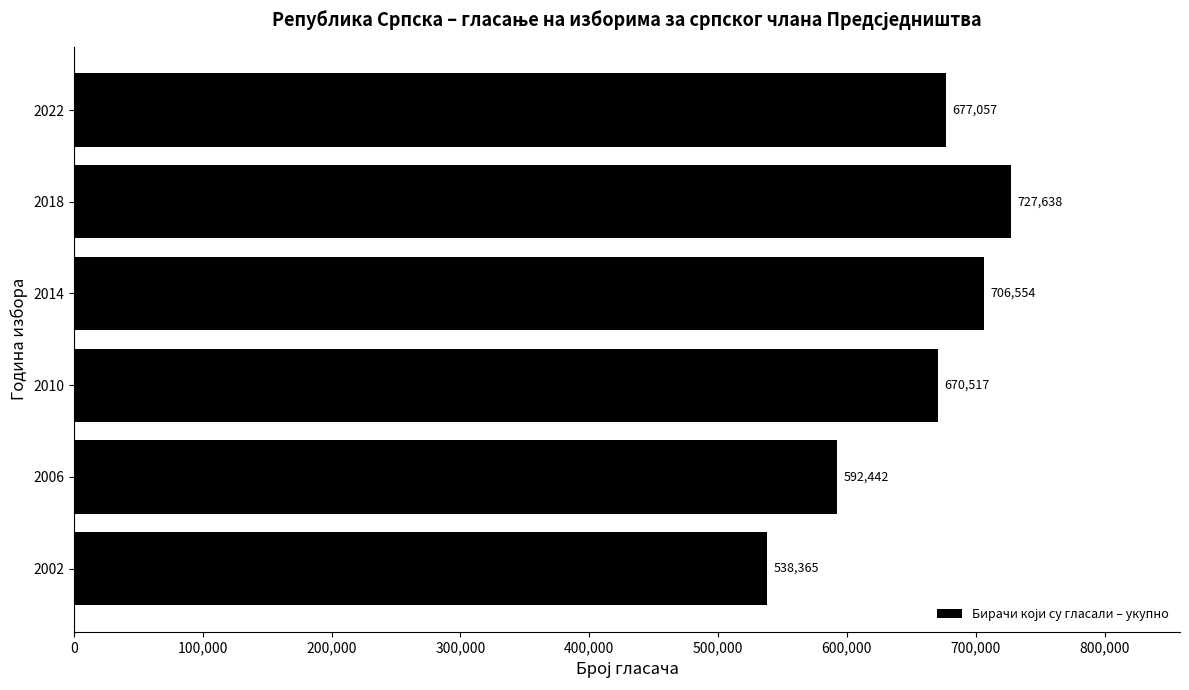

What is the sum of all values?

3912573